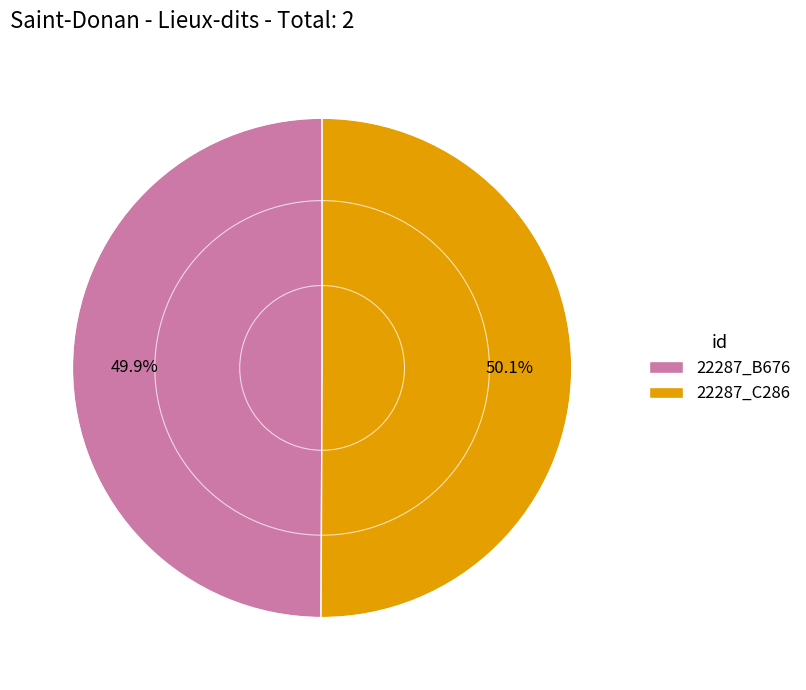

Approximately how many times larger is the value at 22287_B676 compared to 22287_C286?

1.0